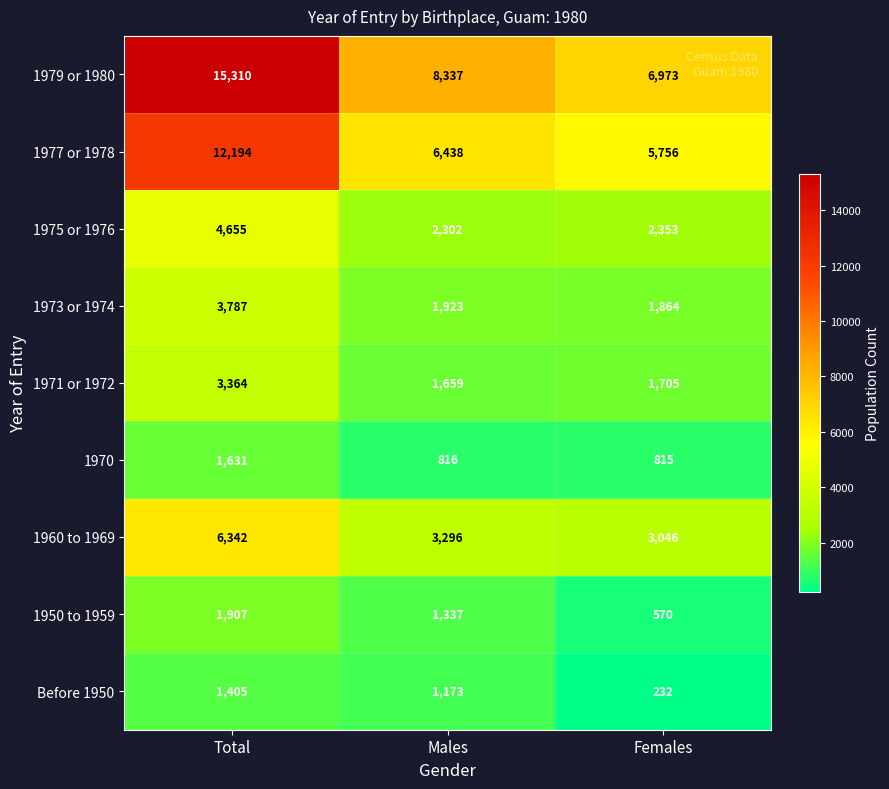

Which series has the largest range (max minus min)?

1979 or 1980